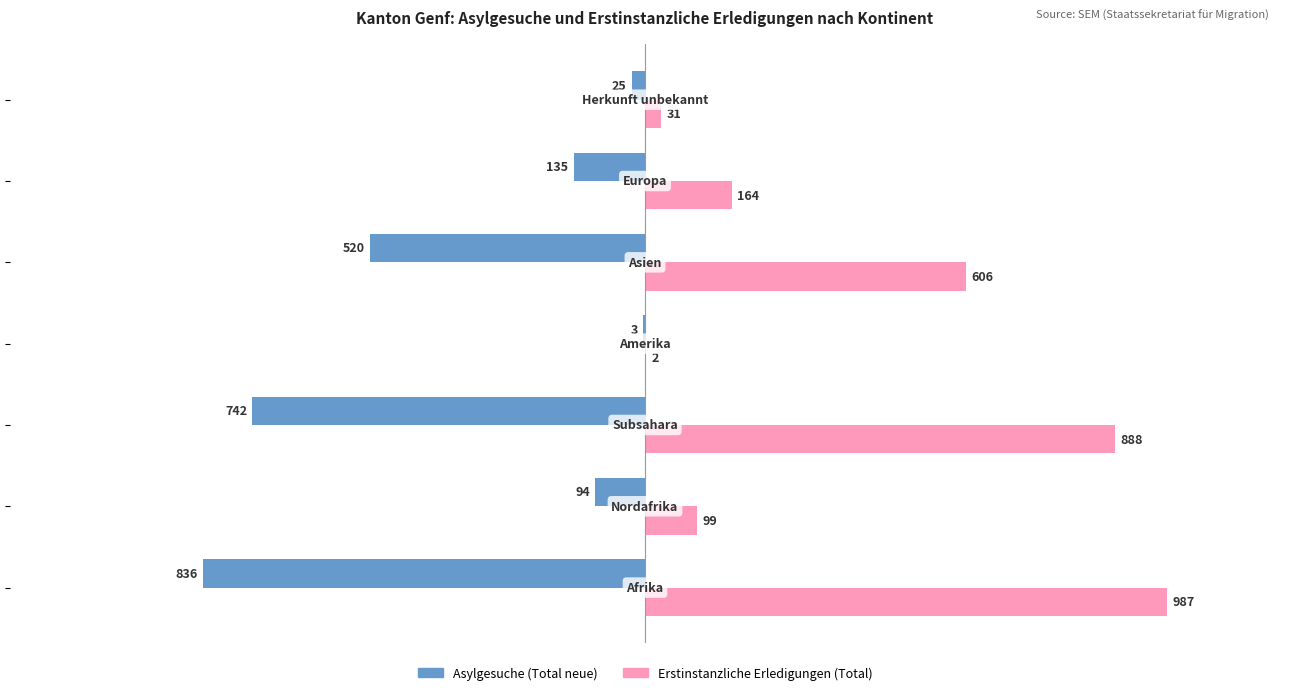

Which series has the largest total across all categories?

Erstinstanzliche Erledigungen (Total)